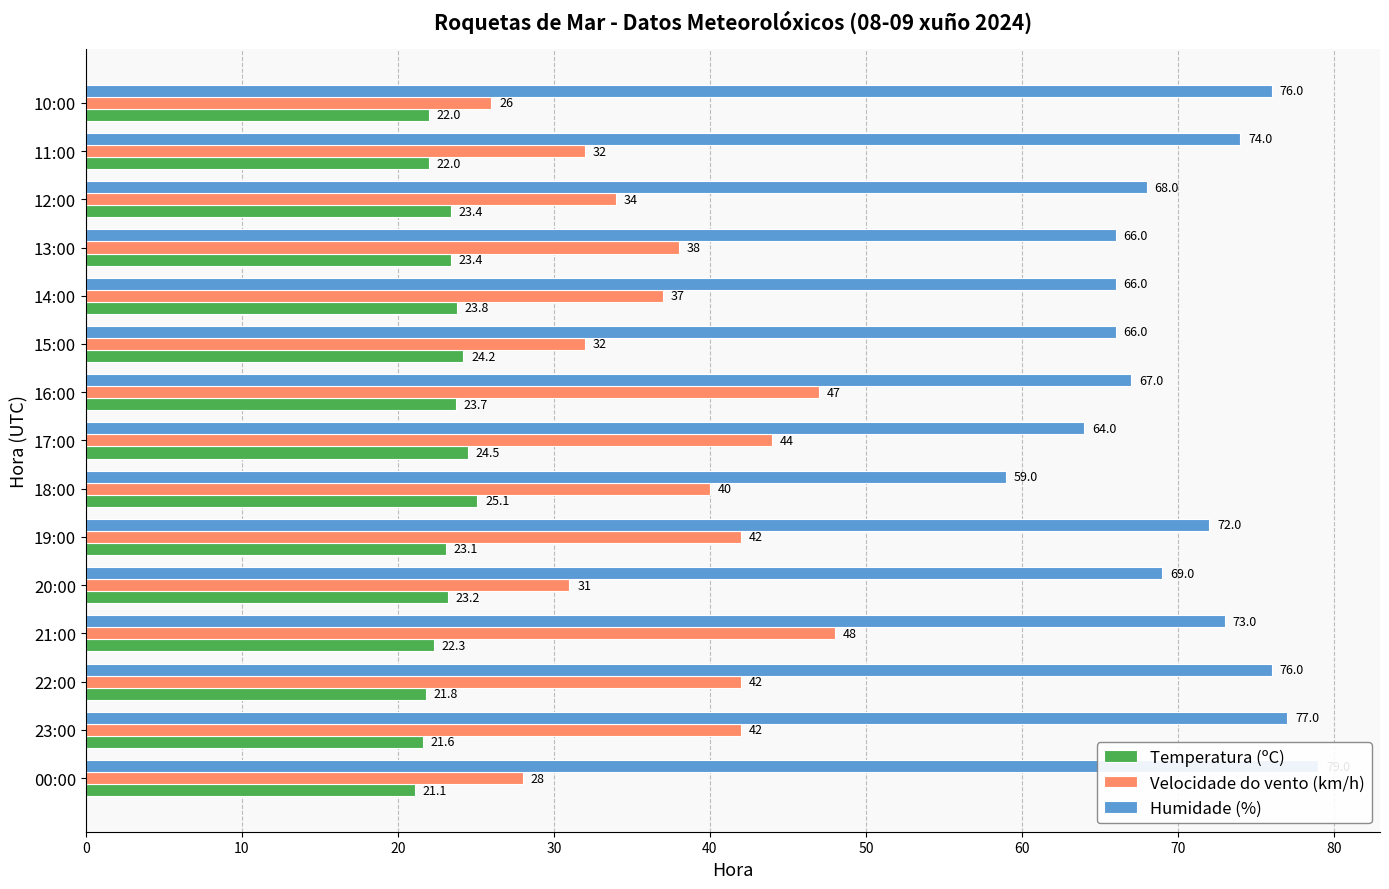

Does the chart contain any negative values?

No